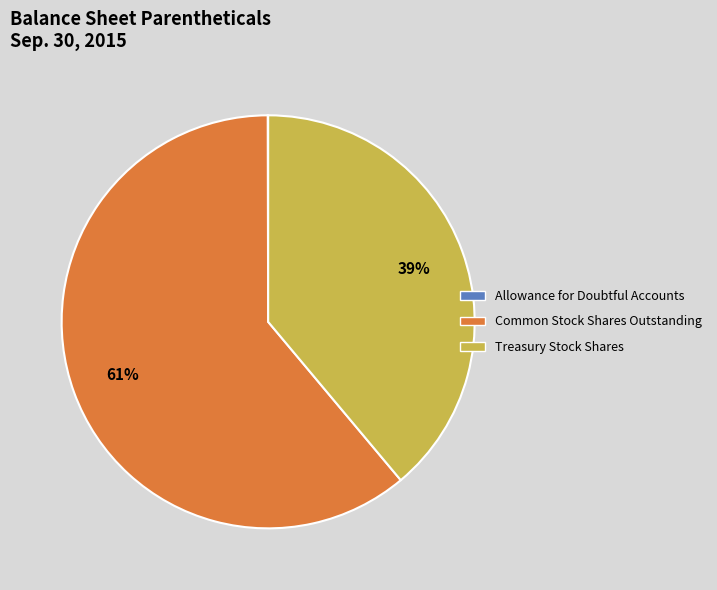

Which category has the biggest portion of the pie?

Common Stock Shares Outstanding